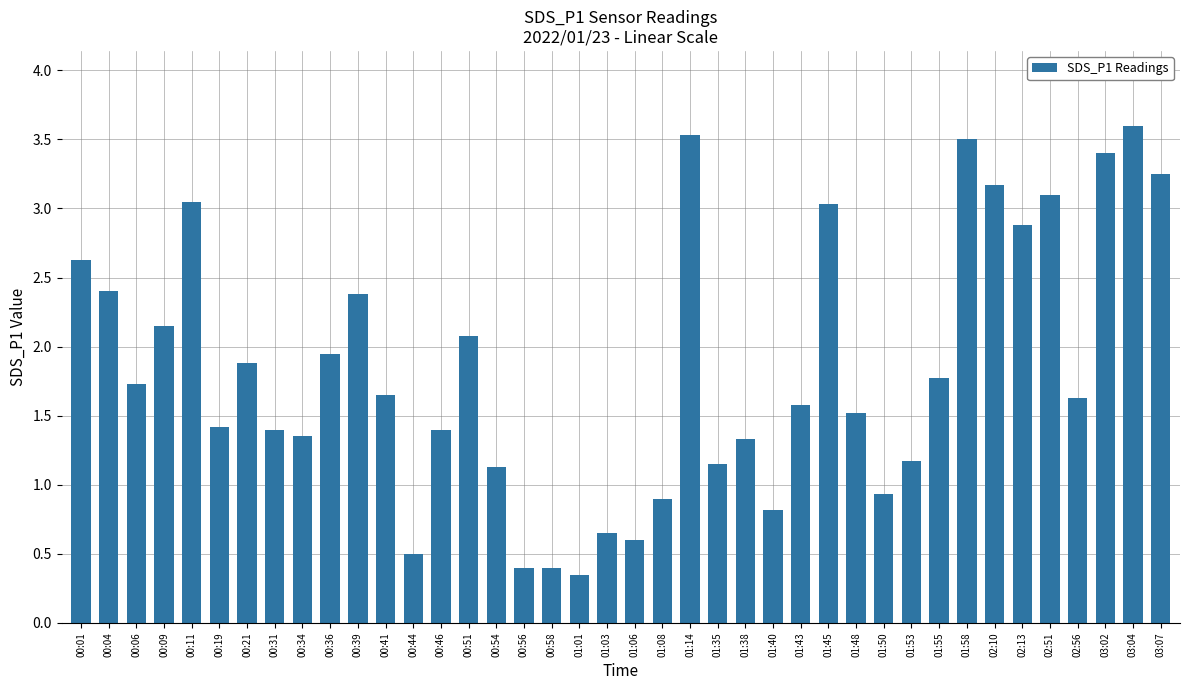

What position from the right is 00:51?

26